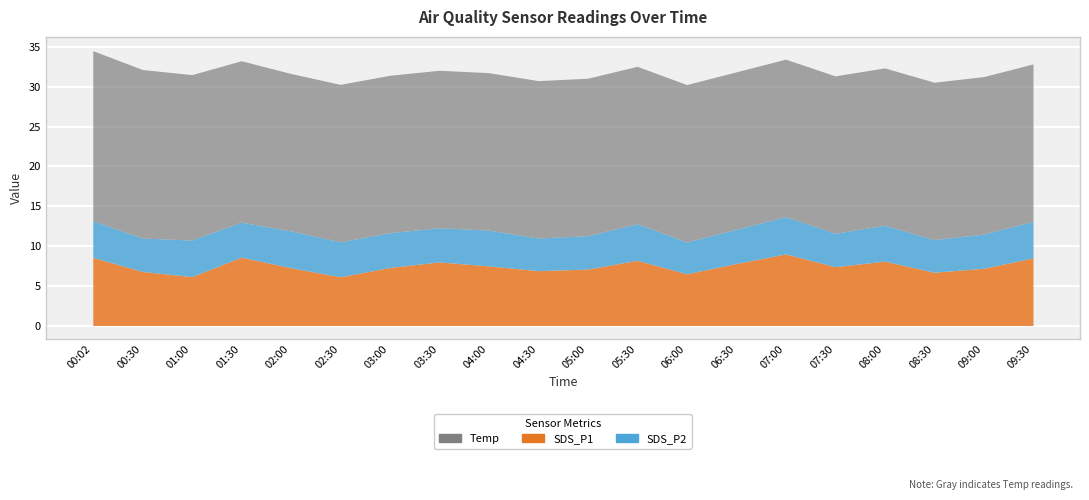

True or false: Temp has a value of 10.7 at 05:30.

False